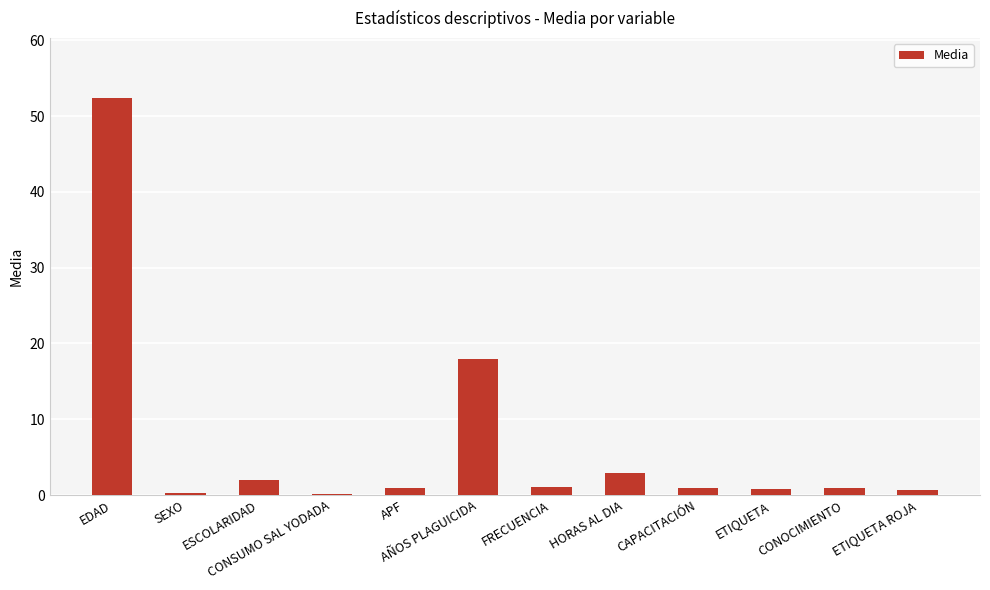

True or false: the data shows 0.9 at APF.

True